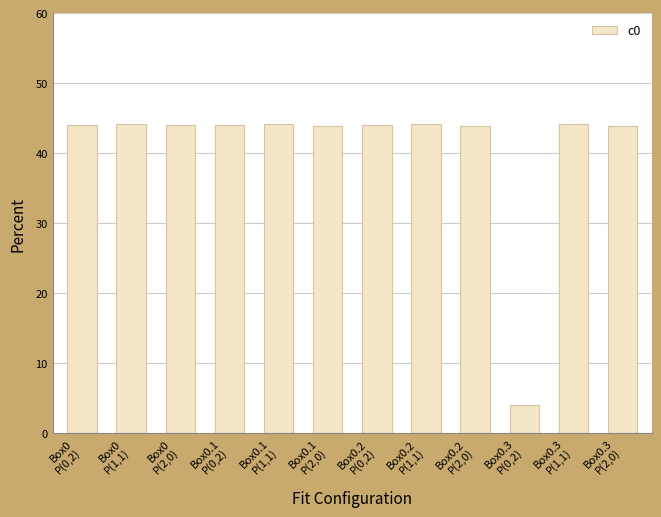

What is the maximum value shown in the chart?

44.1